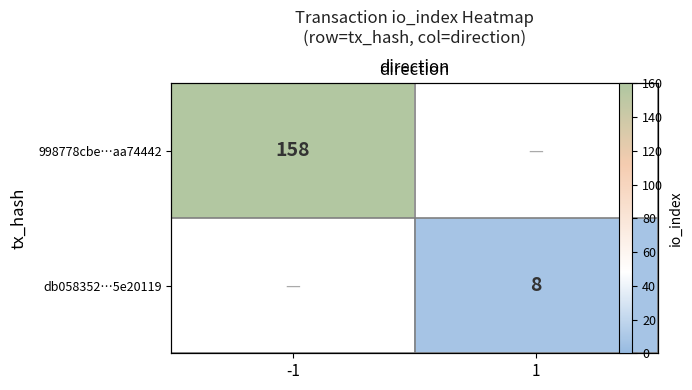

What is the smallest value displayed?

8.0